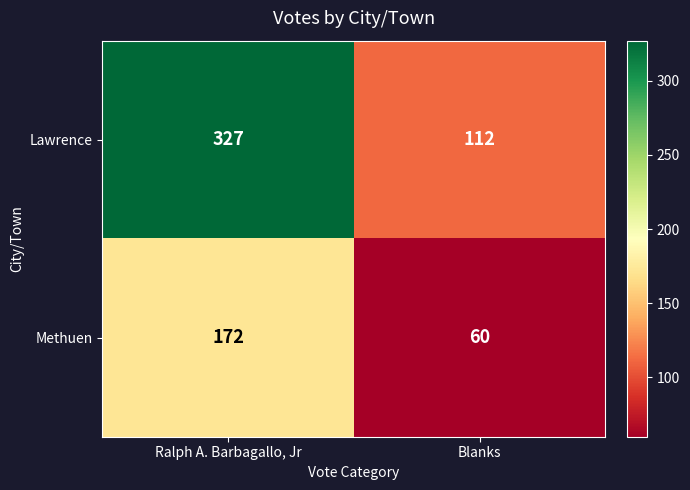

Which series has the largest range (max minus min)?

Lawrence